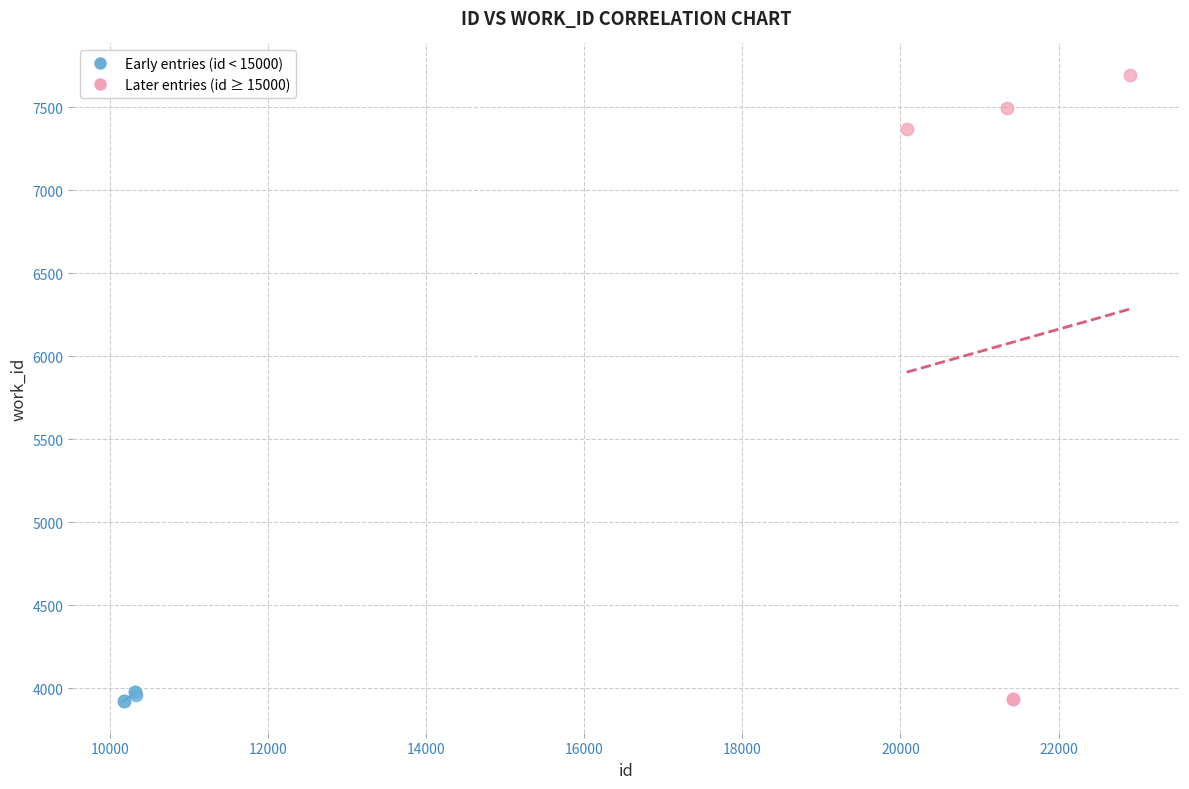

Which series has the widest spread of Y values?

Later entries (id ≥ 15000)